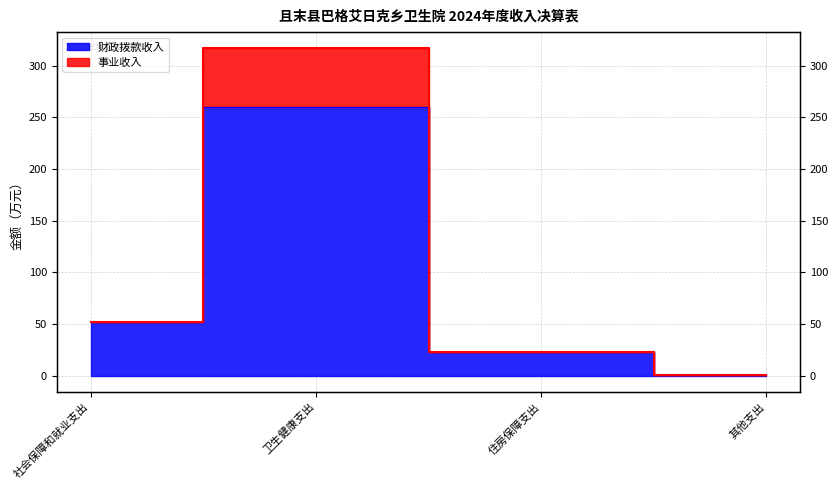

How many series are shown in this chart?

2